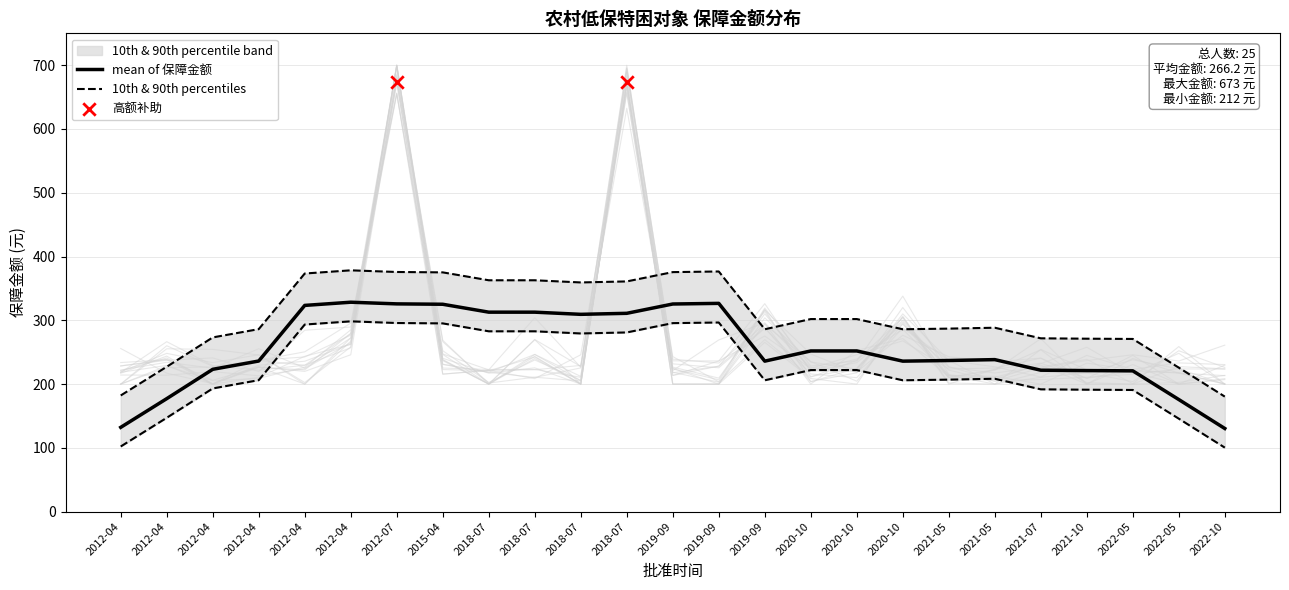

What is the change in value from 2022-10 to 2012-04?

+7